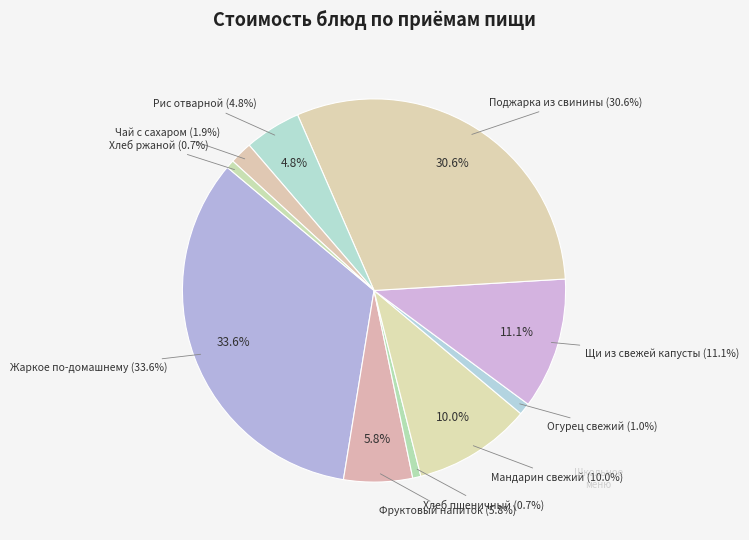

What is the ratio of the value at Фруктовый напиток to the value at Хлеб ржаной?

8.4